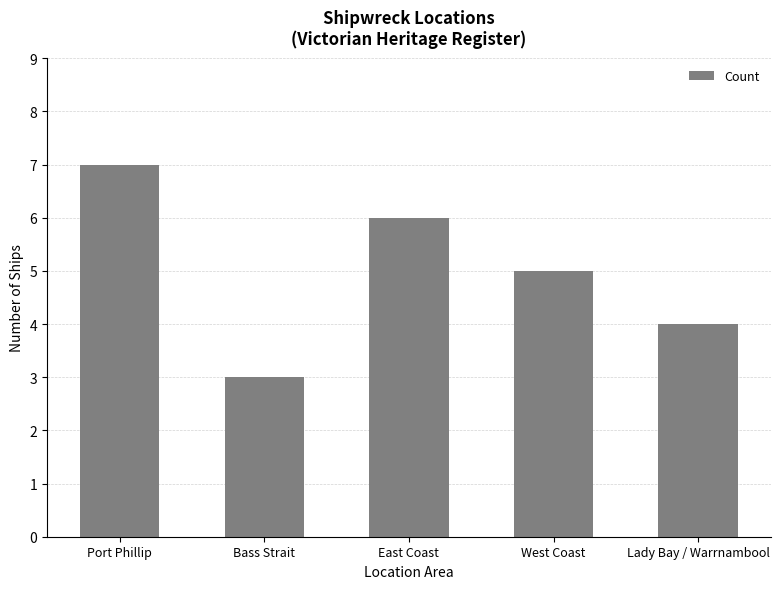

The chart shows a value of 6 at East Coast. True or false?

True